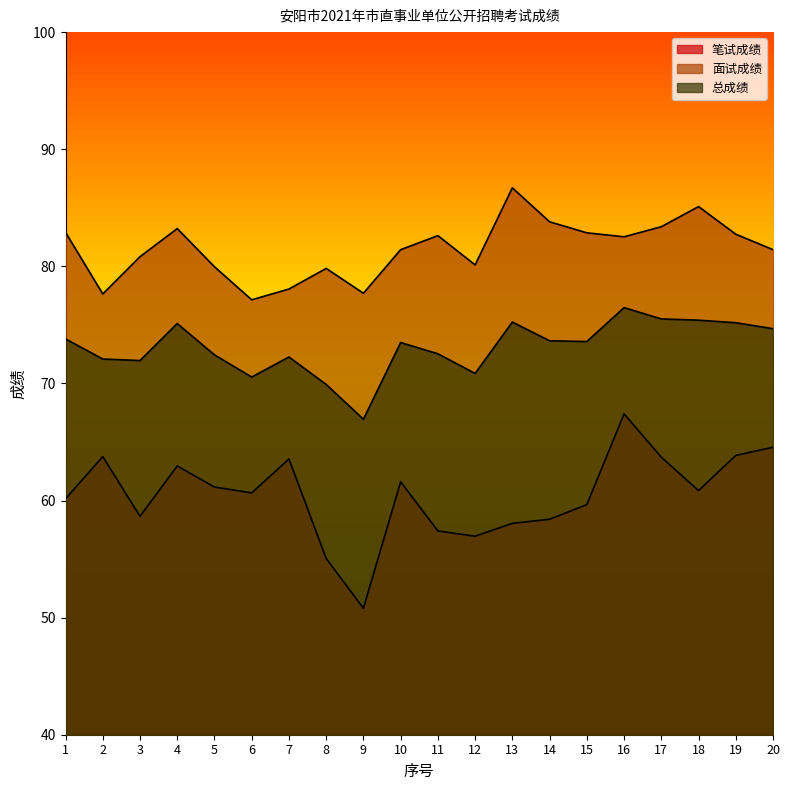

At which category is the sum across all series the highest?

16